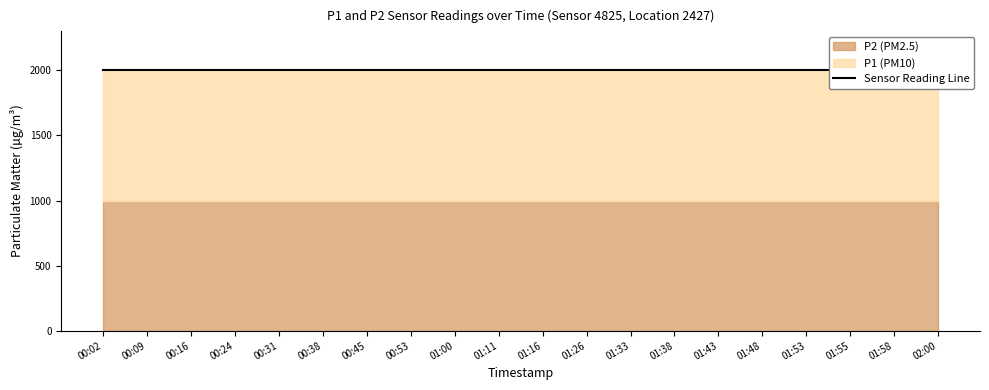

Rank the series by their maximum value, from lowest to highest.

P2, P1